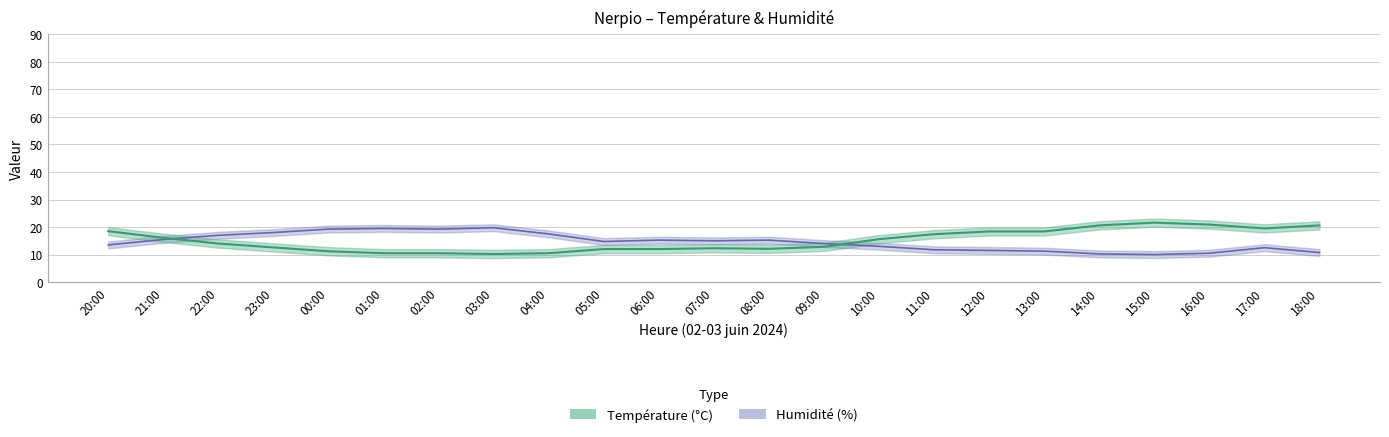

True or false: Humidité (%) has a value of 13.0 at 10:00.

True